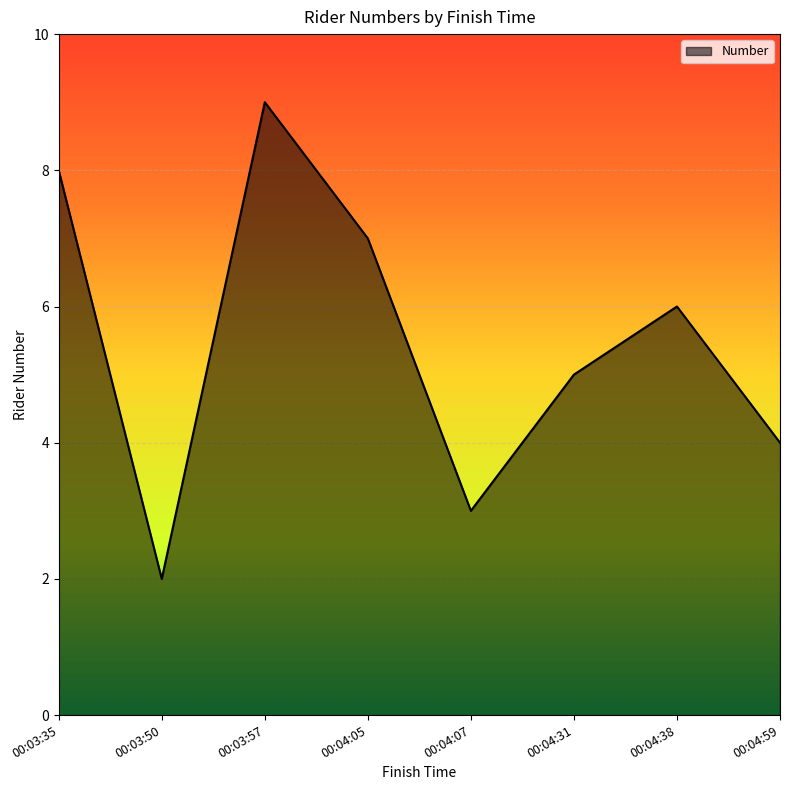

At which category does the data reach its first local peak?

00:03:57